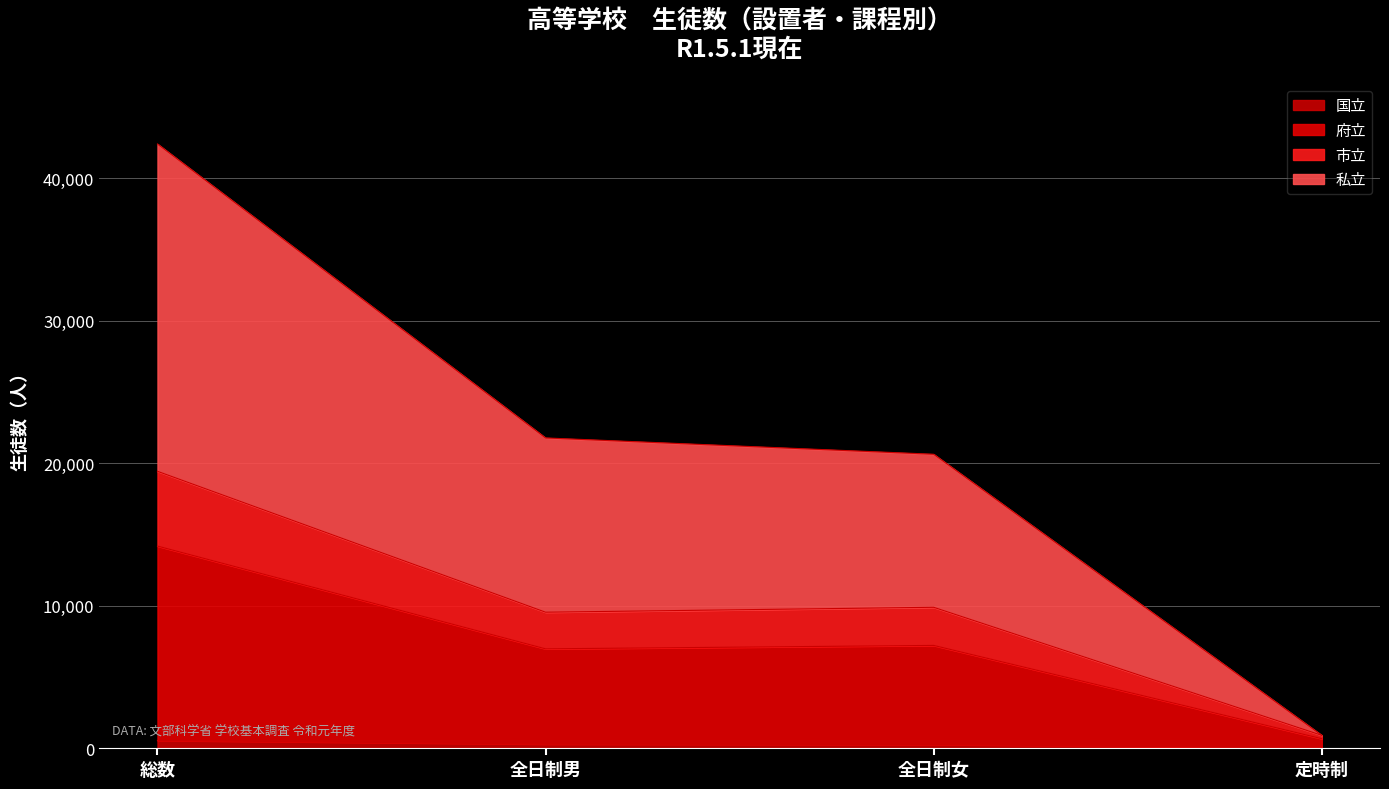

What is the sum of the 府立 (全日制) values at 府立 and 市立?

13649